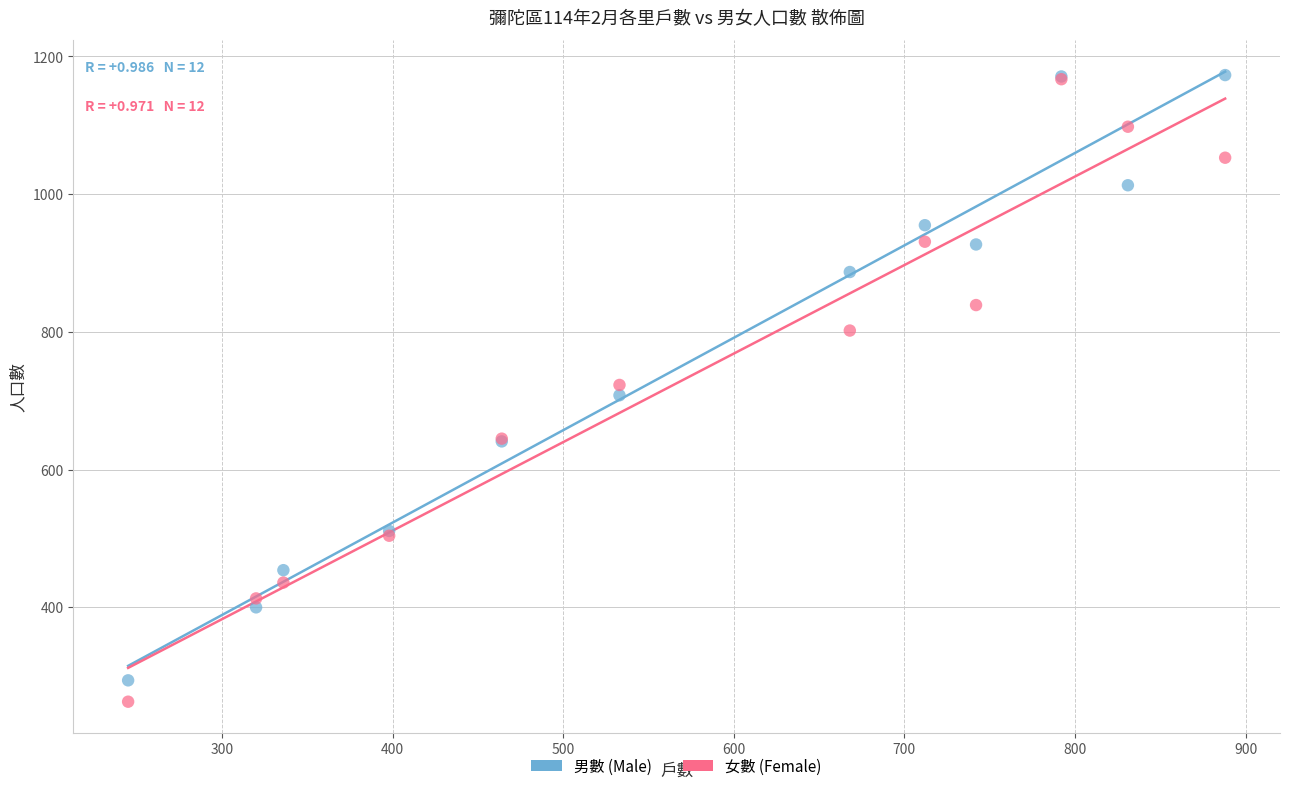

What are all the series names shown in the legend?

男數 (Male), 女數 (Female)